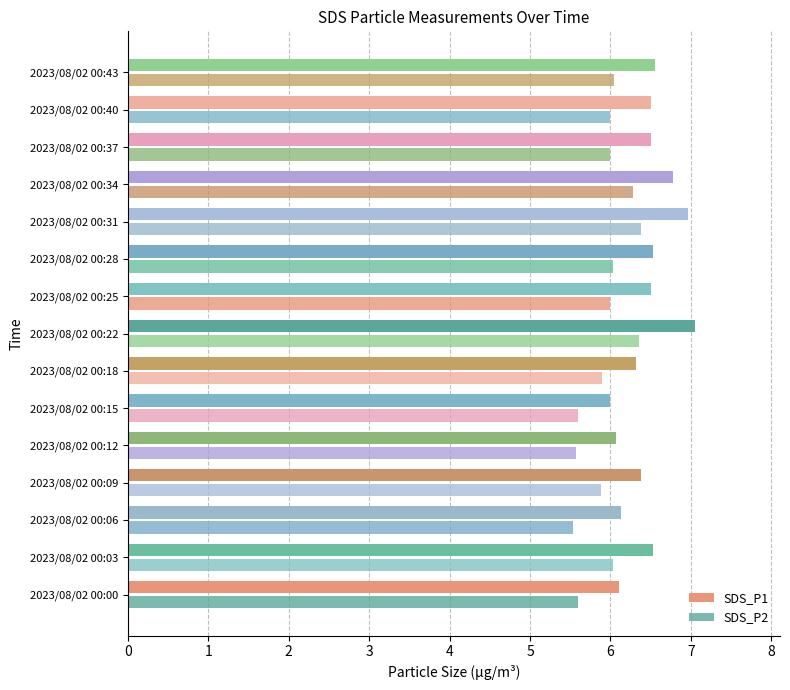

What is the maximum value shown in the chart?

7.0